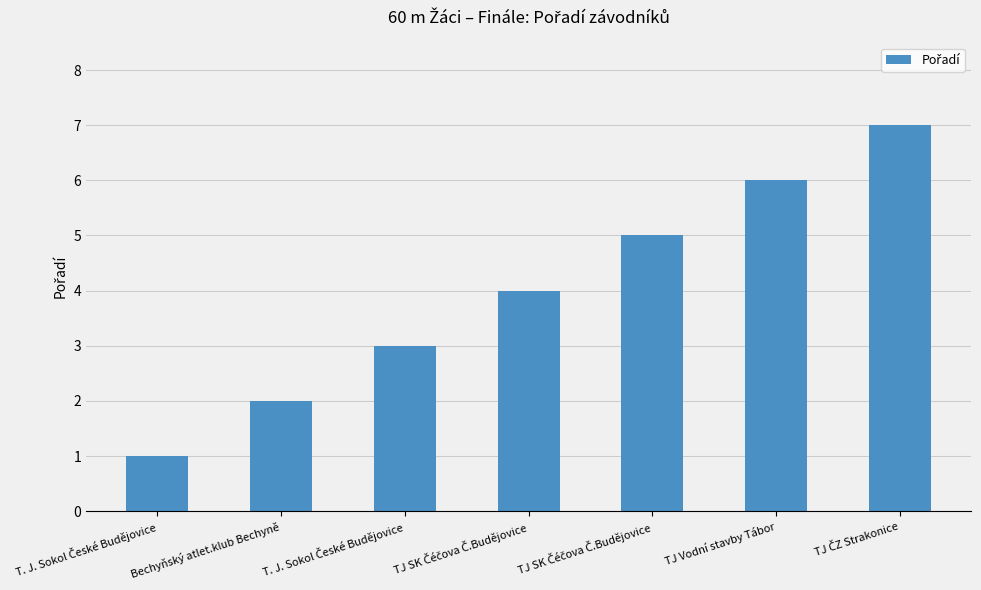

How many bars are there in total?

7